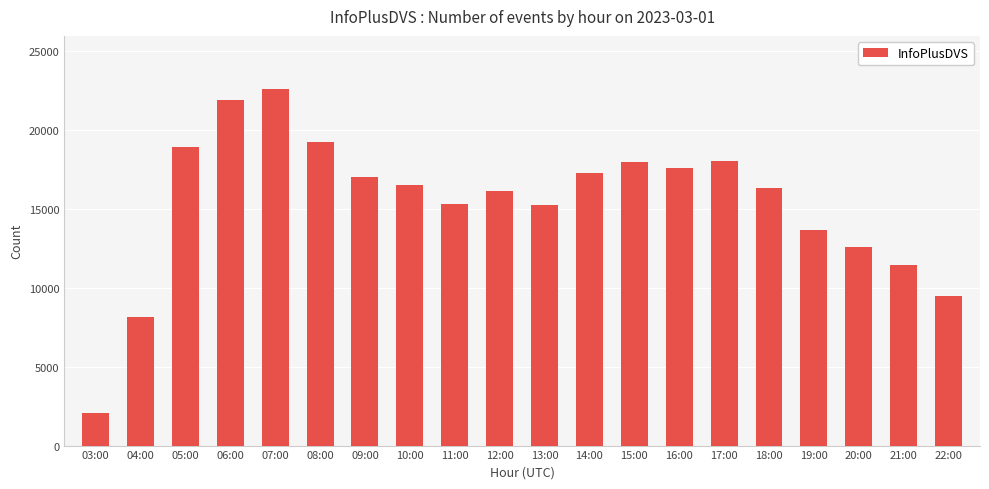

What is the sum of the values at 06:00 and 12:00?

38038